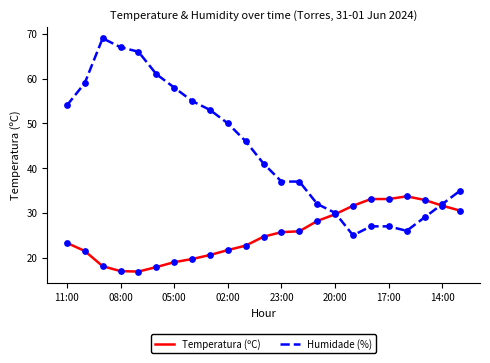

Which series has the largest total across all categories?

Humidade (%)